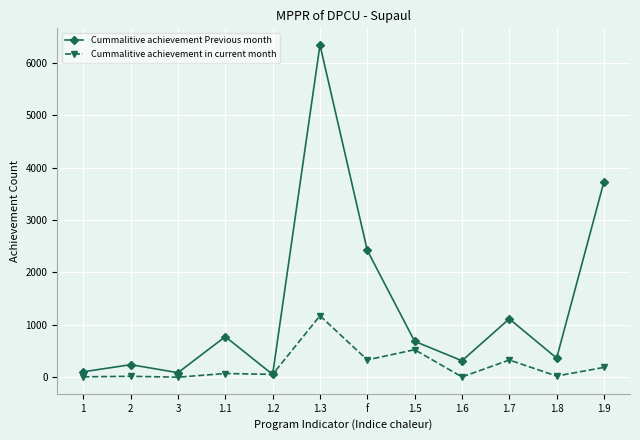

True or false: Cummalitive achievement Previous month has a value of 8764 at 1.3.

False